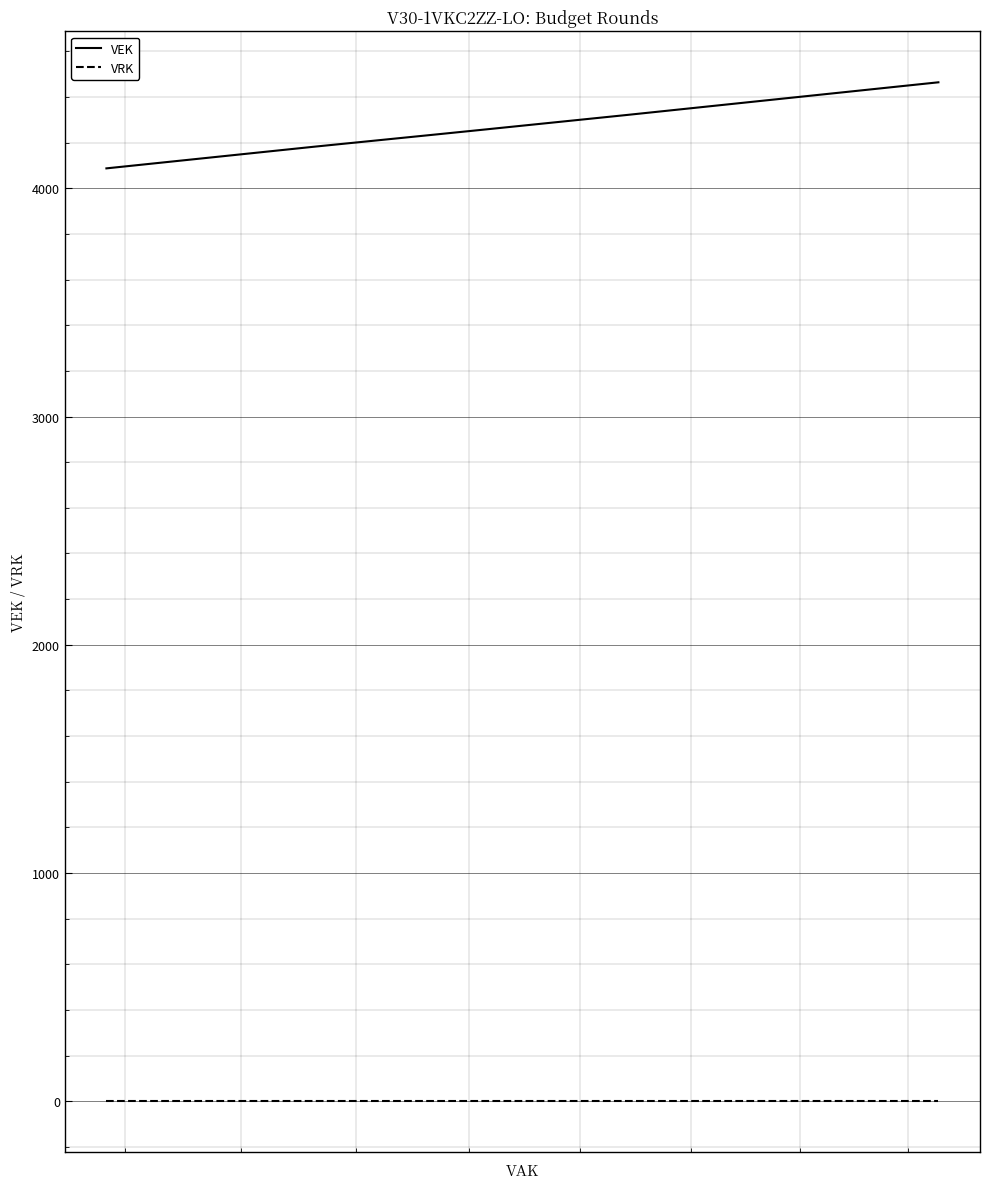

Is the value of VEK at 100 greater than the value of VRK at 6?

Yes